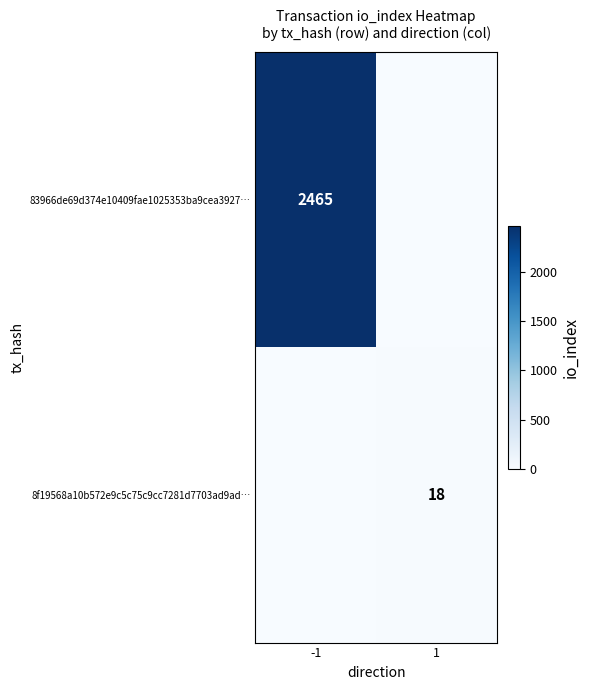

True or false: 8f19568a10b572e9c5c75c9cc7281d7703ad9ad… has a value of 11 at 1.

False